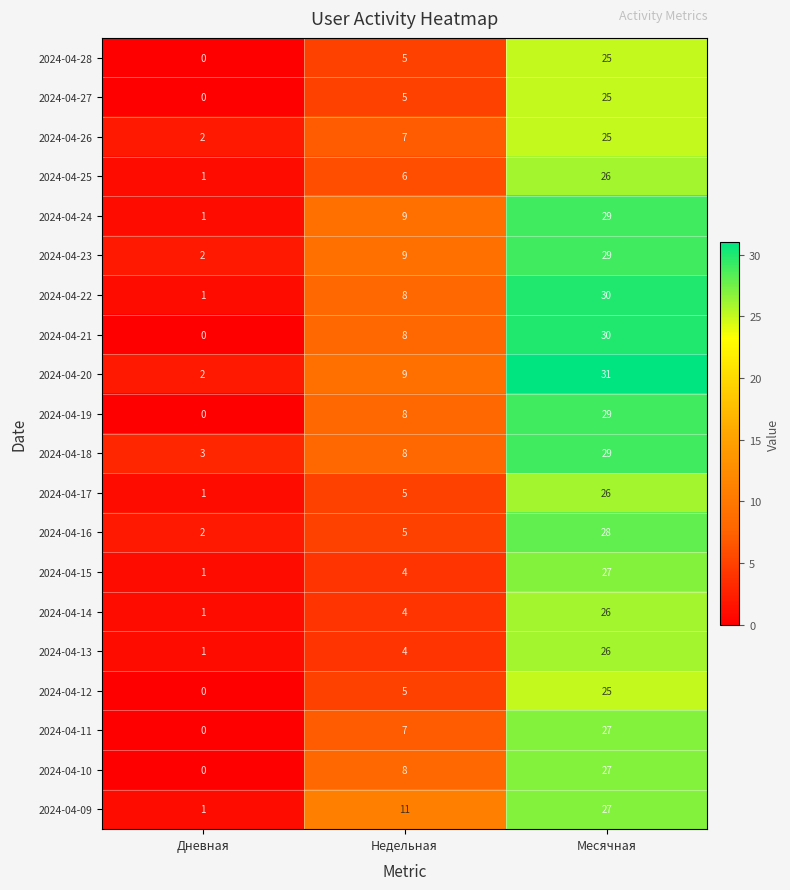

What value does the 2024-04-18 series have at Месячная, to the nearest 5?

30